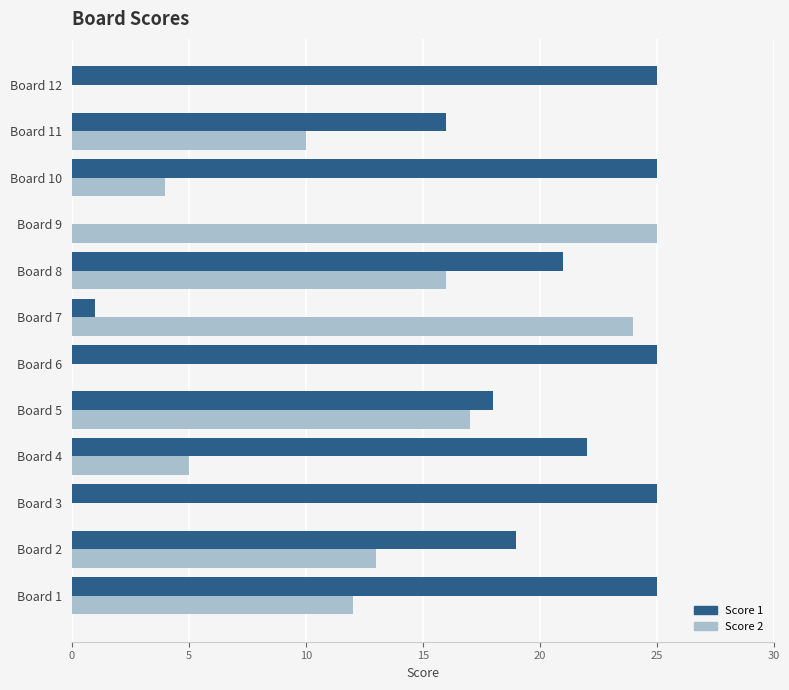

Is it true that Score 1 equals 6 at Board 5?

False